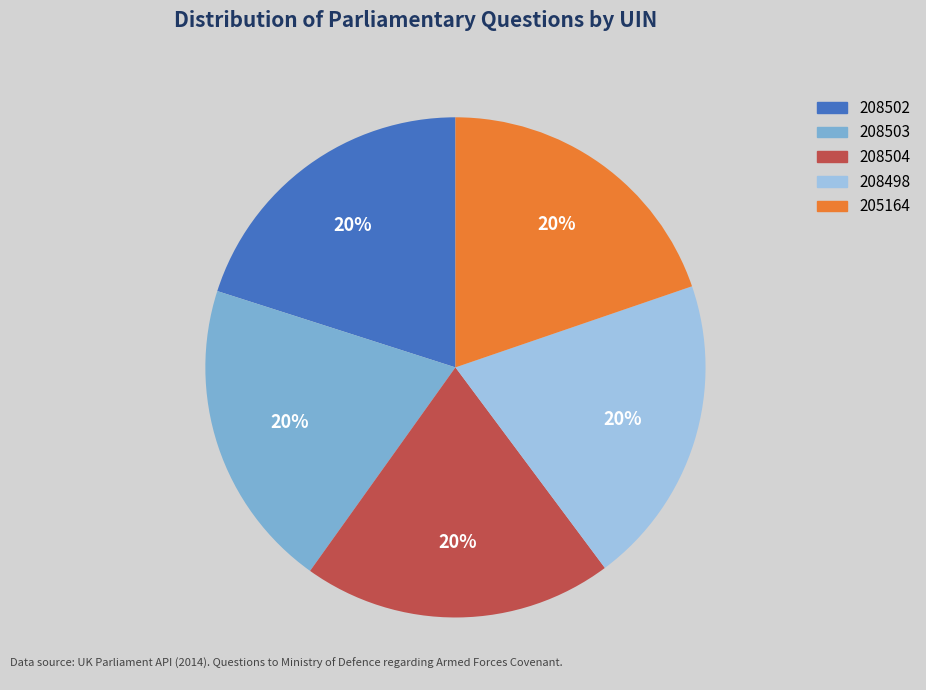

Is 208502 the majority of the pie?

No